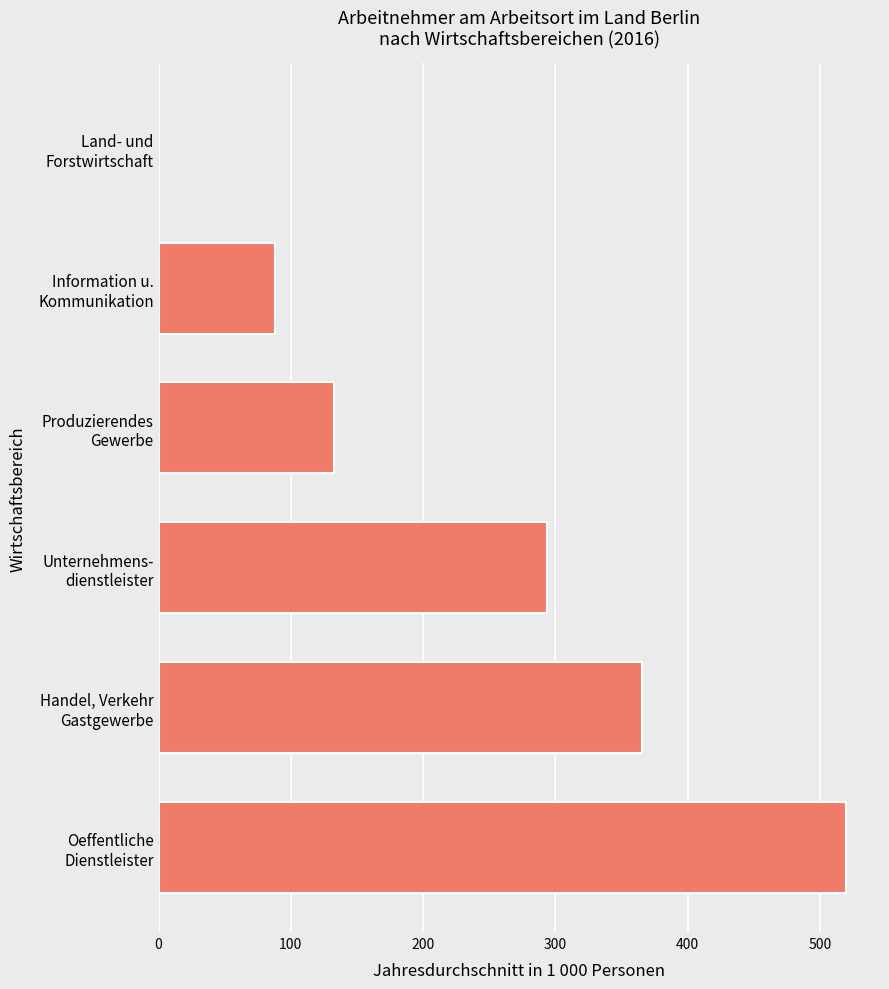

What is the greatest value displayed?

519.5